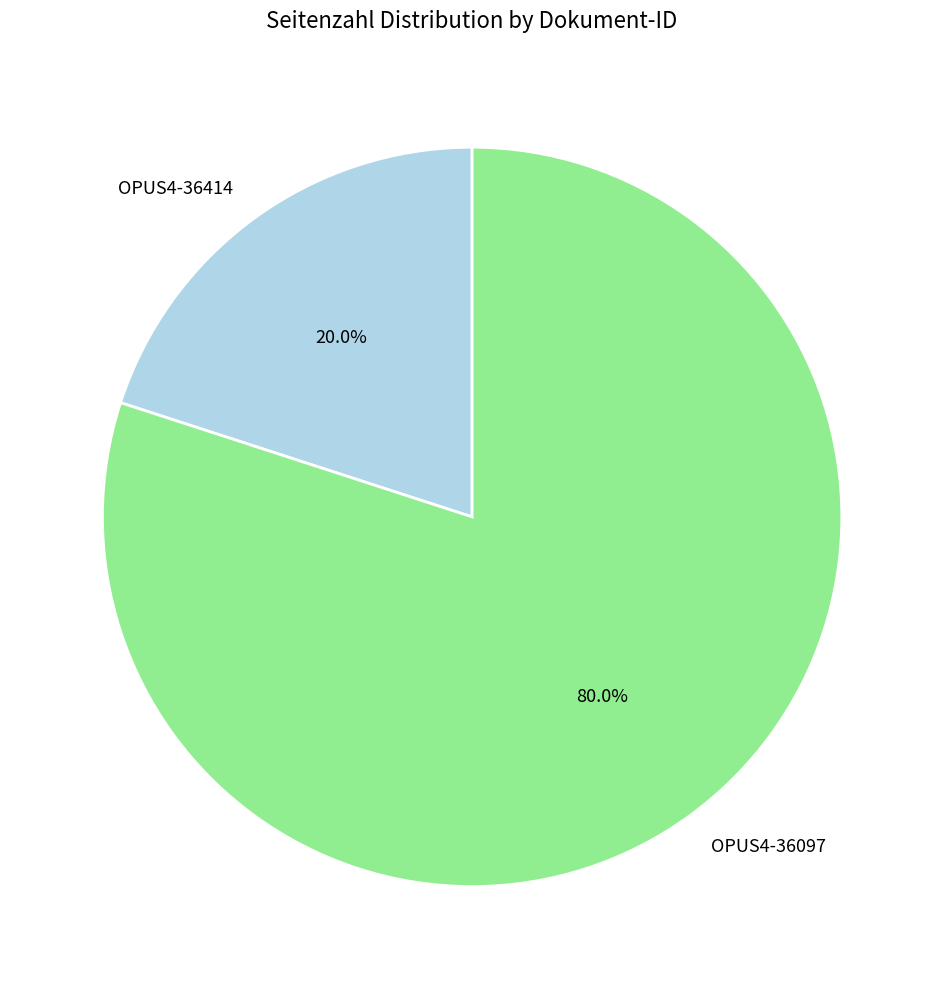

Rank the categories by value from lowest to highest.

OPUS4-36414, OPUS4-36097